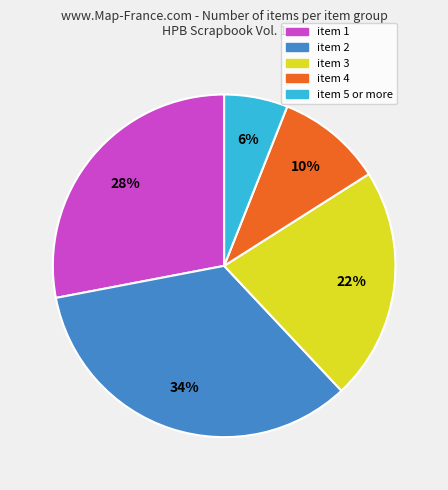

Between item 4 and item 2, which is larger?

item 2